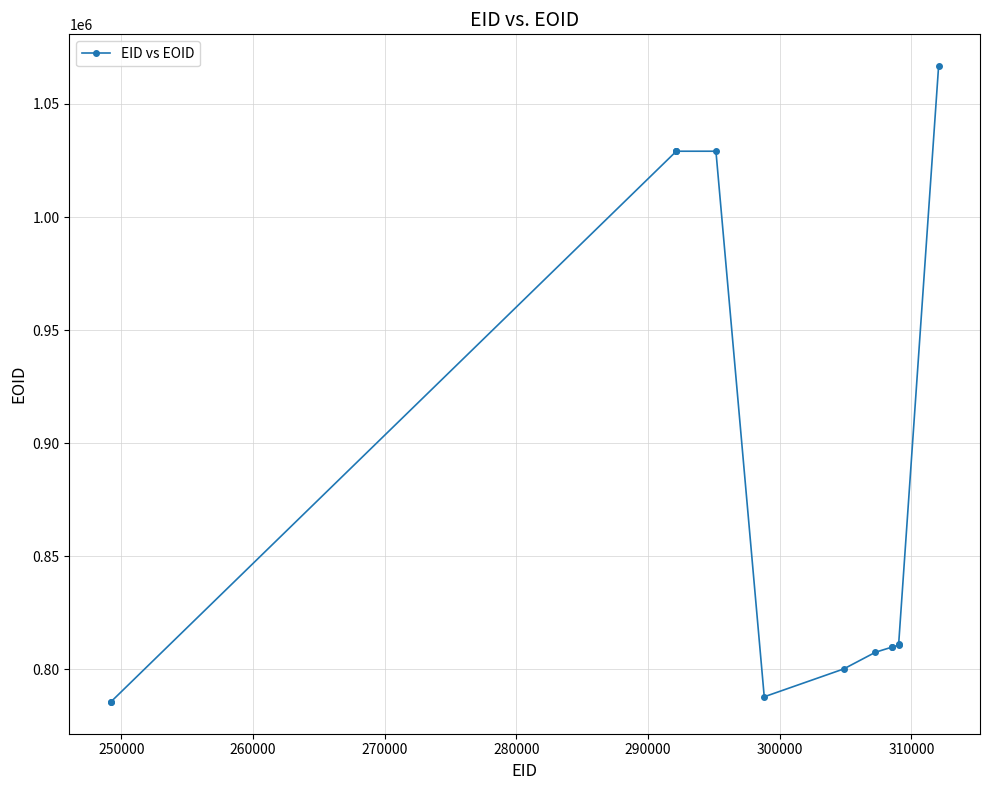

What is the value of the 12th point from the left?

810698